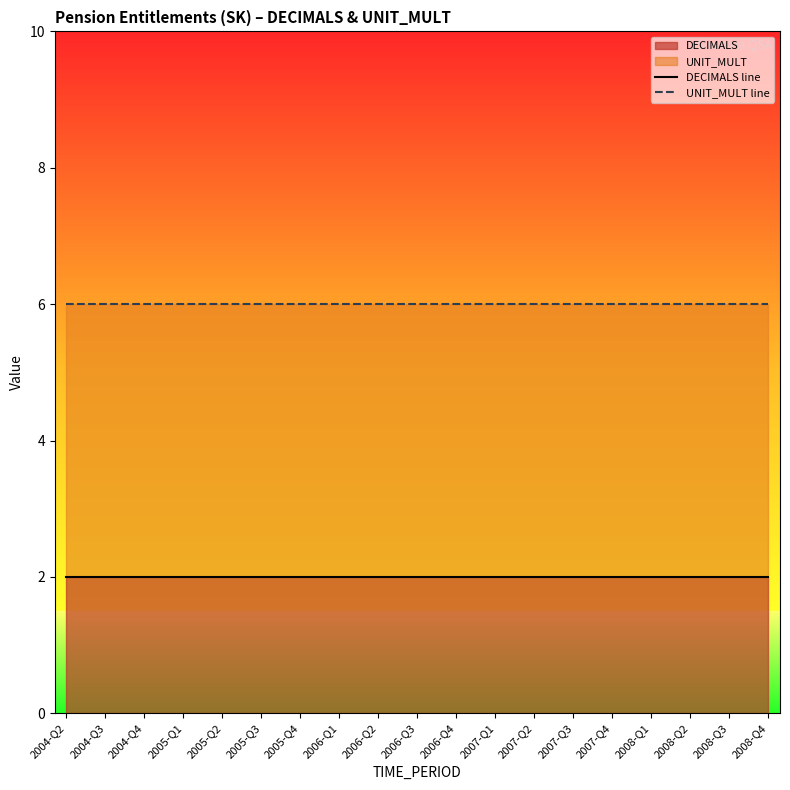

What is the difference between the highest and lowest values at 2006-Q3?

4